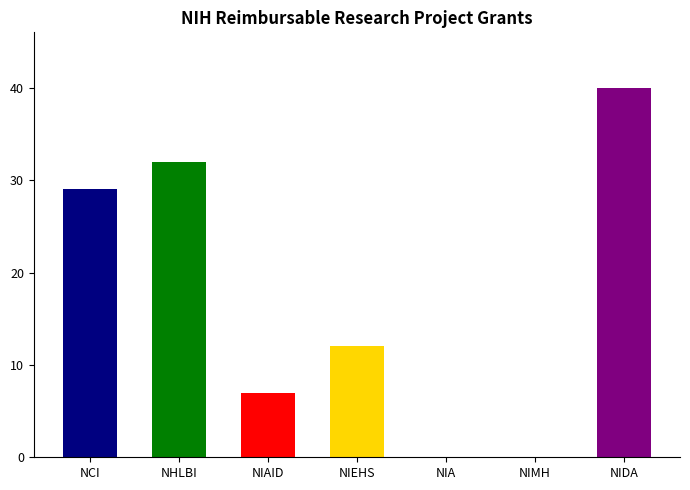

What is the change in value from NCI to NIMH?

-29